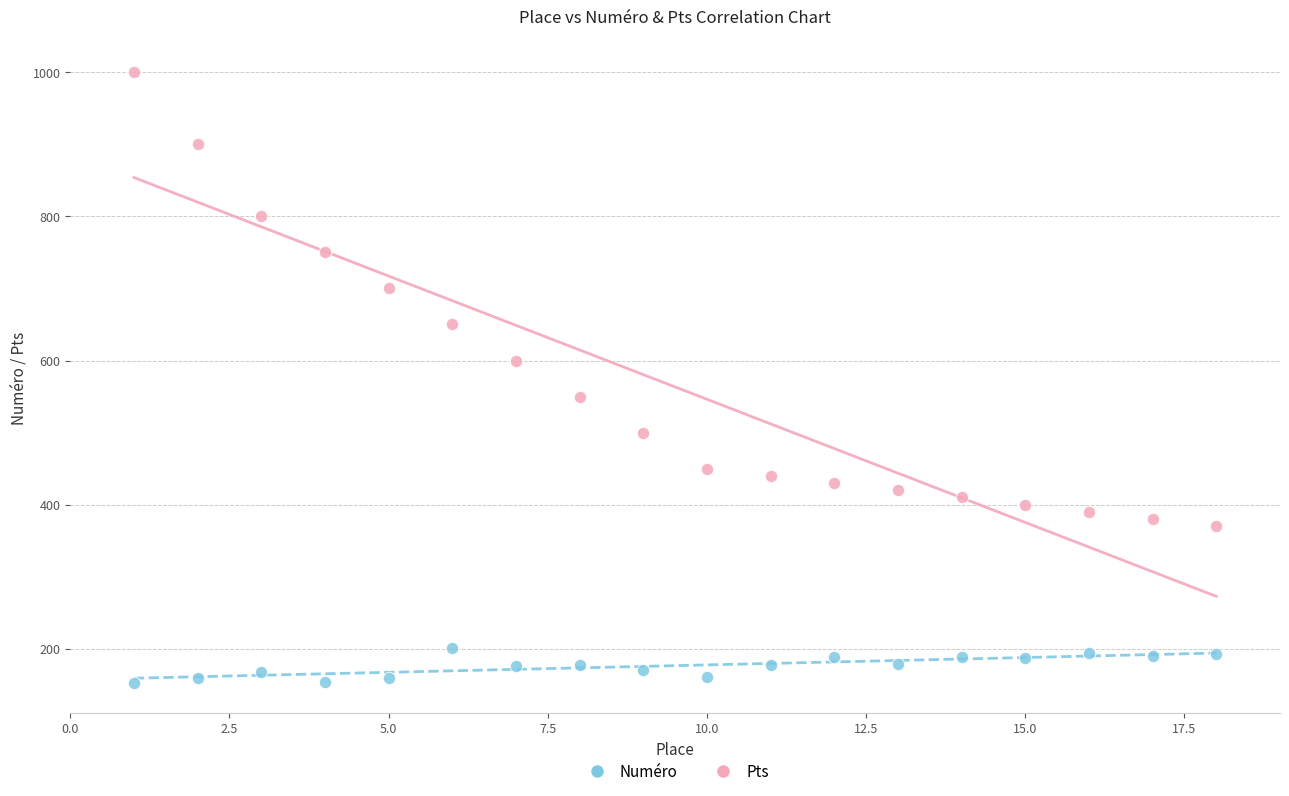

Which series reaches the minimum Y coordinate?

Numéro